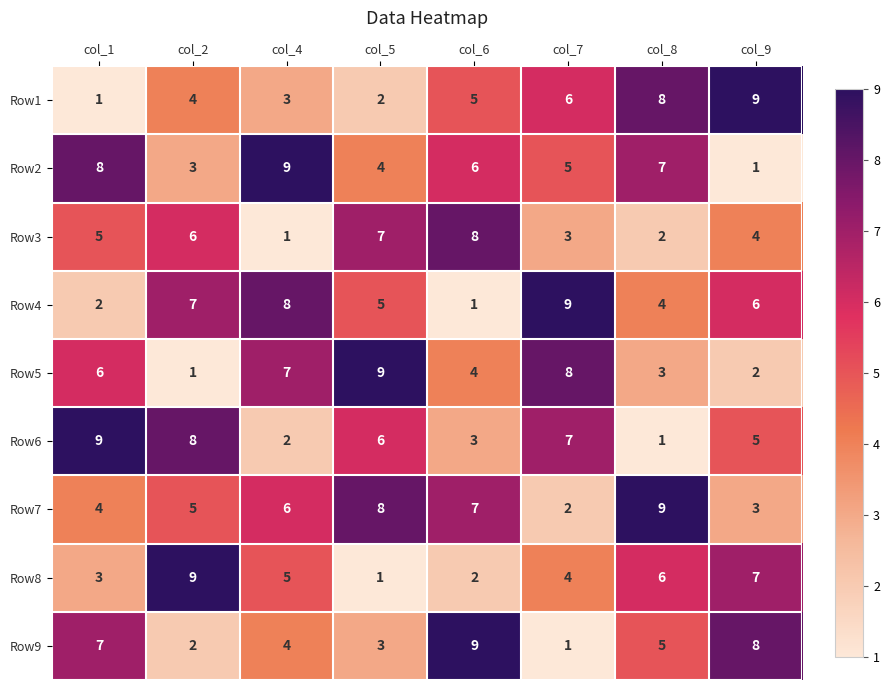

Which series has the largest total across all categories?

Row7